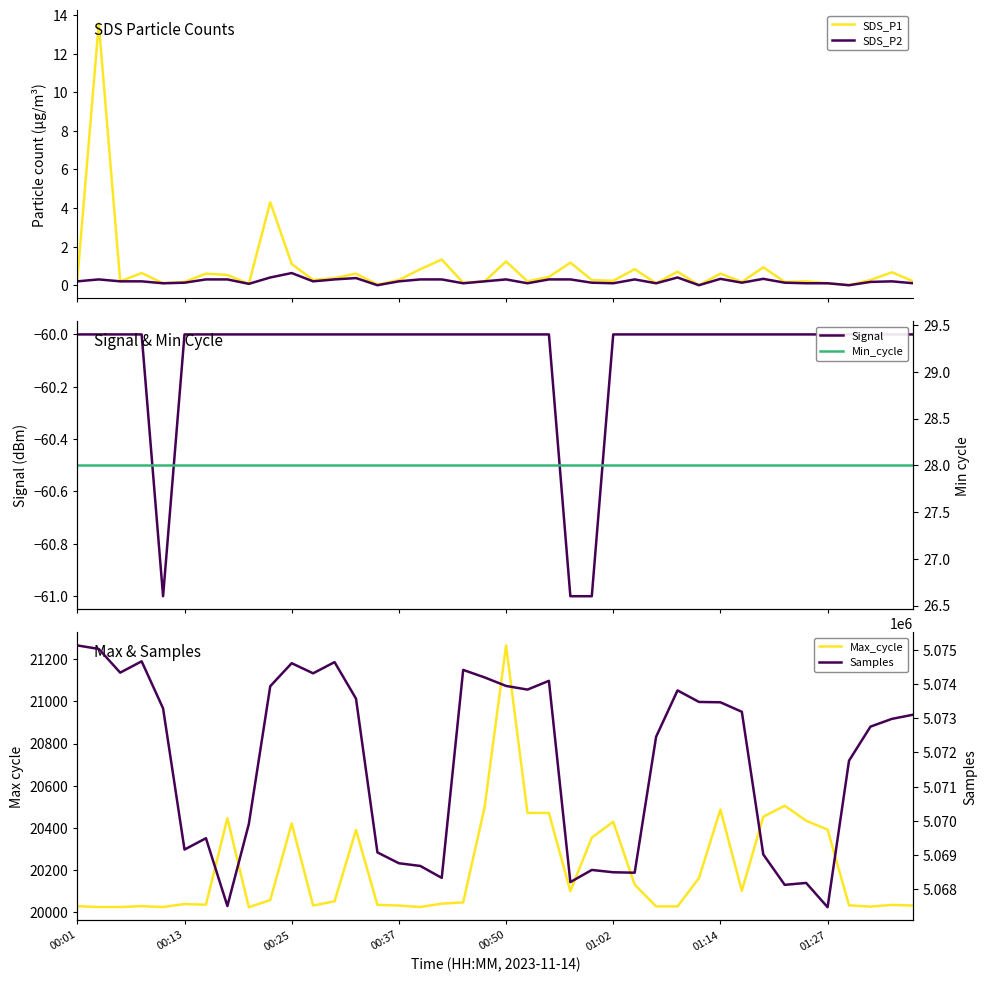

How many lines are shown in the chart?

6